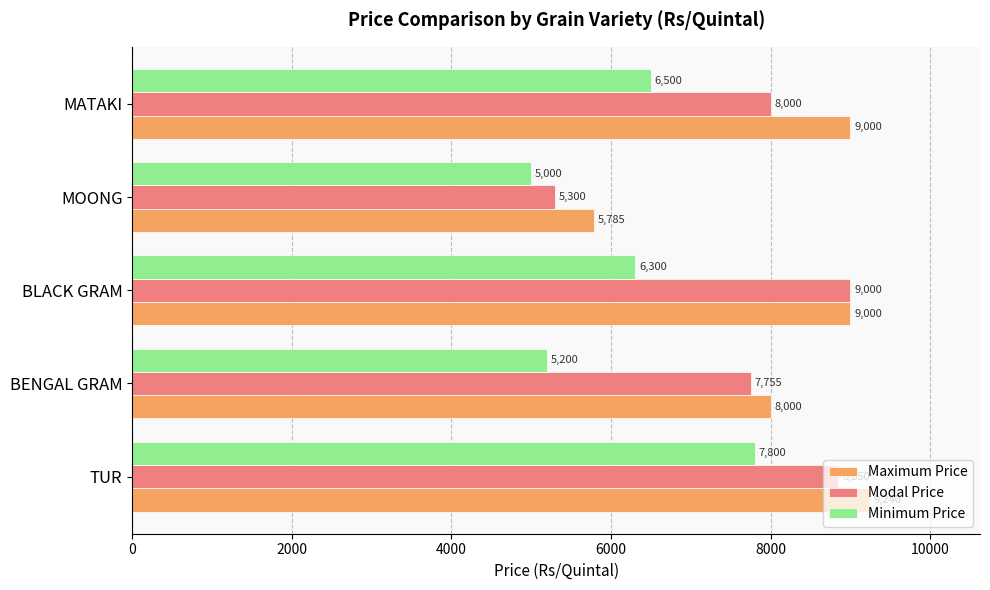

Which series changed the most between TUR and MOONG?

Modal Price